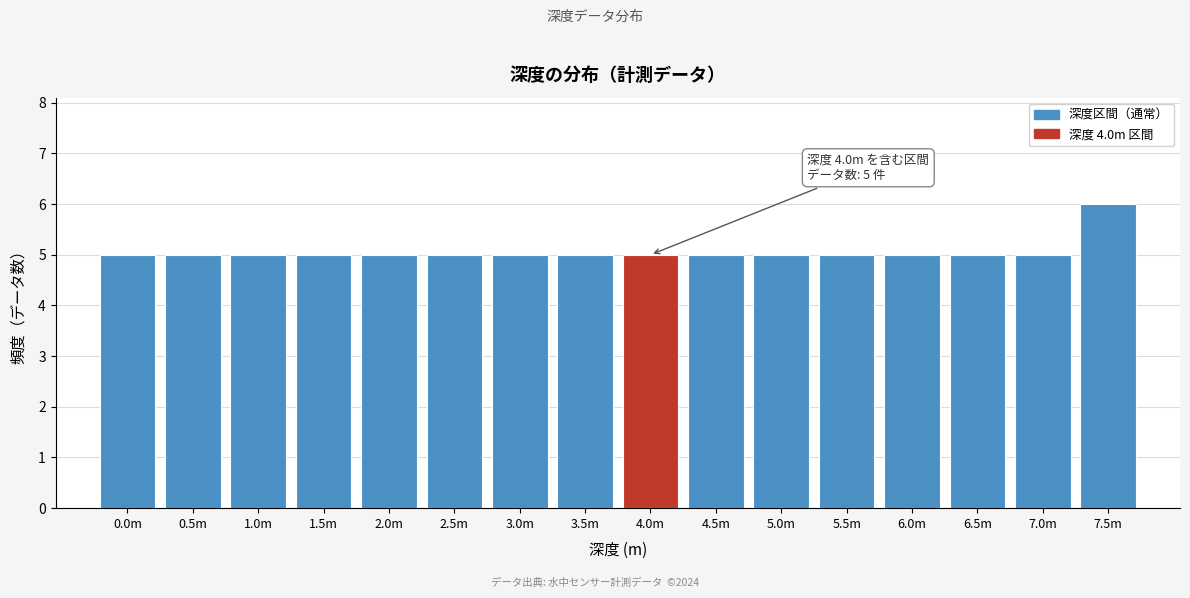

Reading left to right, what are all the values shown in this chart?

0.0m=5	0.5m=5	1.0m=5	1.5m=5	2.0m=5	2.5m=5	3.0m=5	3.5m=5	4.0m=5	4.5m=5	5.0m=5	5.5m=5	6.0m=5	6.5m=5	7.0m=5	7.5m=6